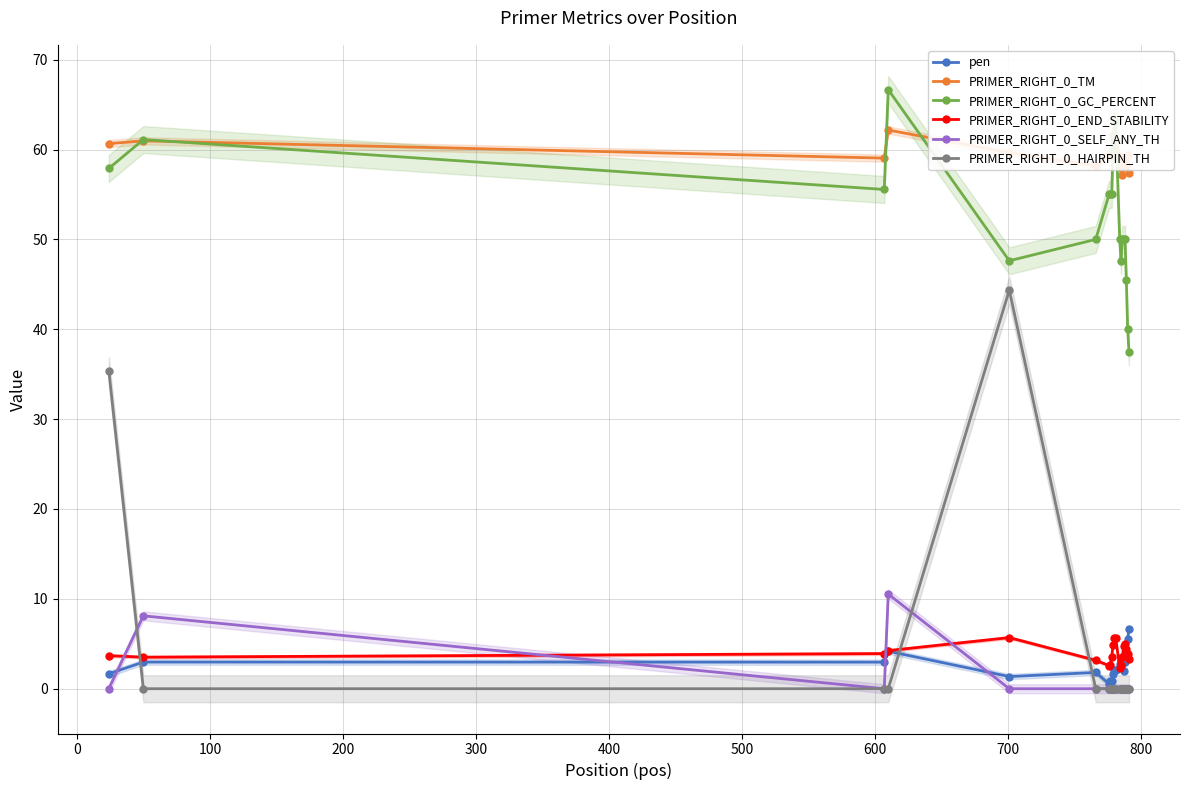

What are all the series names shown in the legend?

pen, PRIMER_RIGHT_0_TM, PRIMER_RIGHT_0_GC_PERCENT, PRIMER_RIGHT_0_END_STABILITY, PRIMER_RIGHT_0_SELF_ANY_TH, PRIMER_RIGHT_0_HAIRPIN_TH